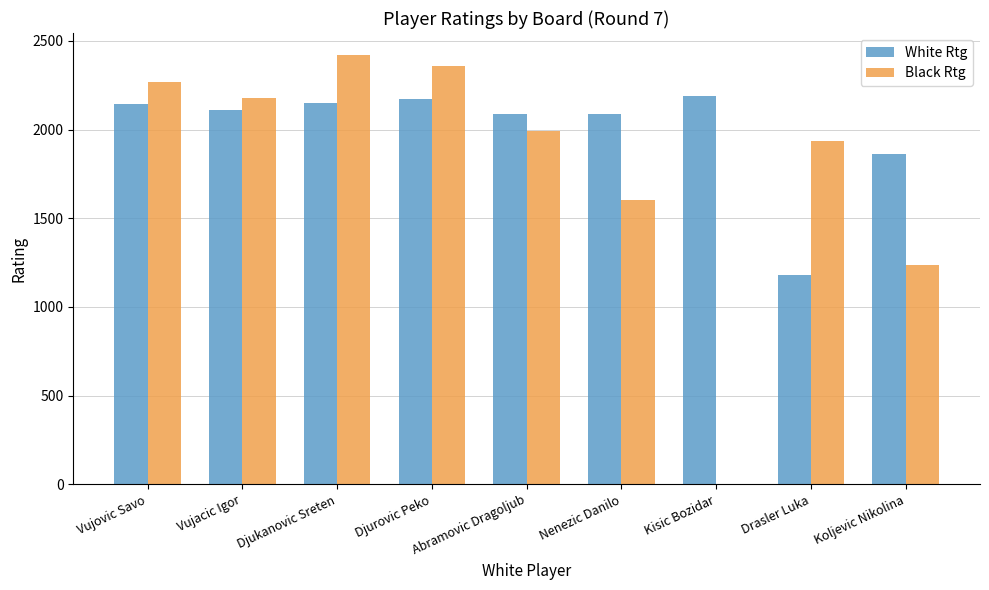

Between Vujovic Savo and Koljevic Nikolina, which series saw the biggest shift?

Black Rtg